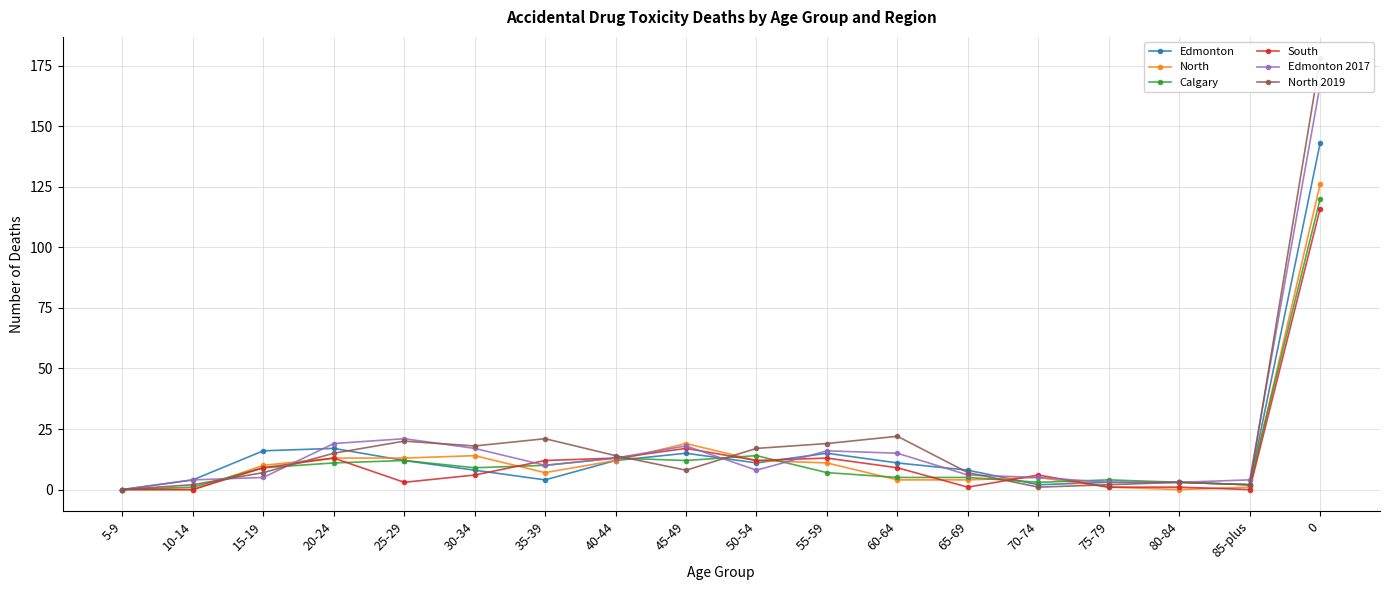

Which series has the largest total across all categories?

North 2019